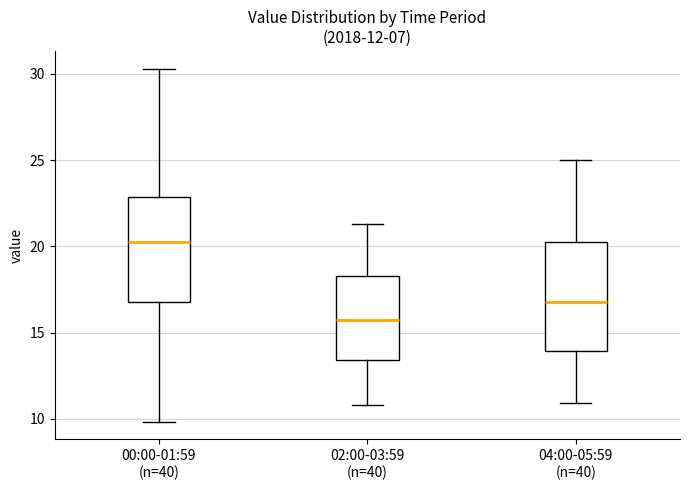

Where does the upper whisker of the box for 04:00-05:59 (n=40) end on the y-axis? The values are not printed on the chart, so give them approximately, as read against the axis.

25.0